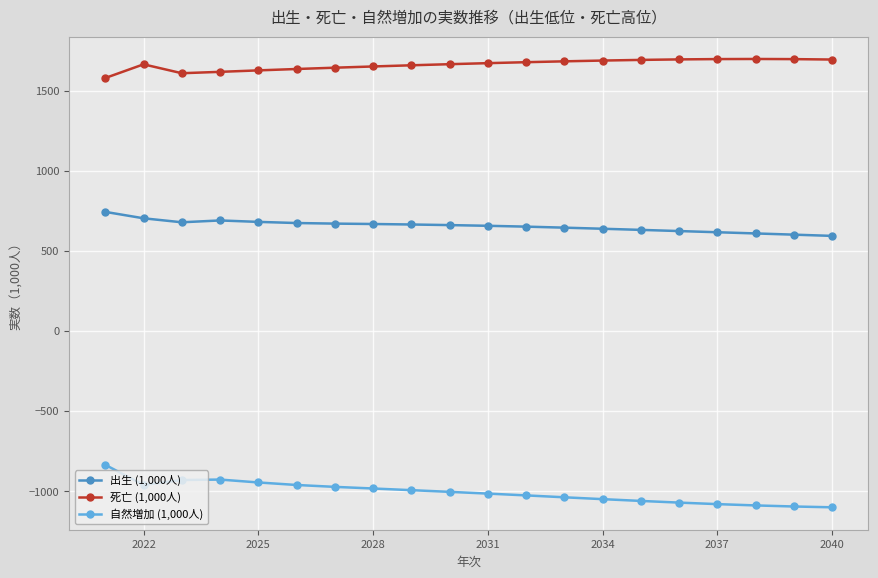

How many values in the 自然増加 (1,000人) series exceed -1004?

9